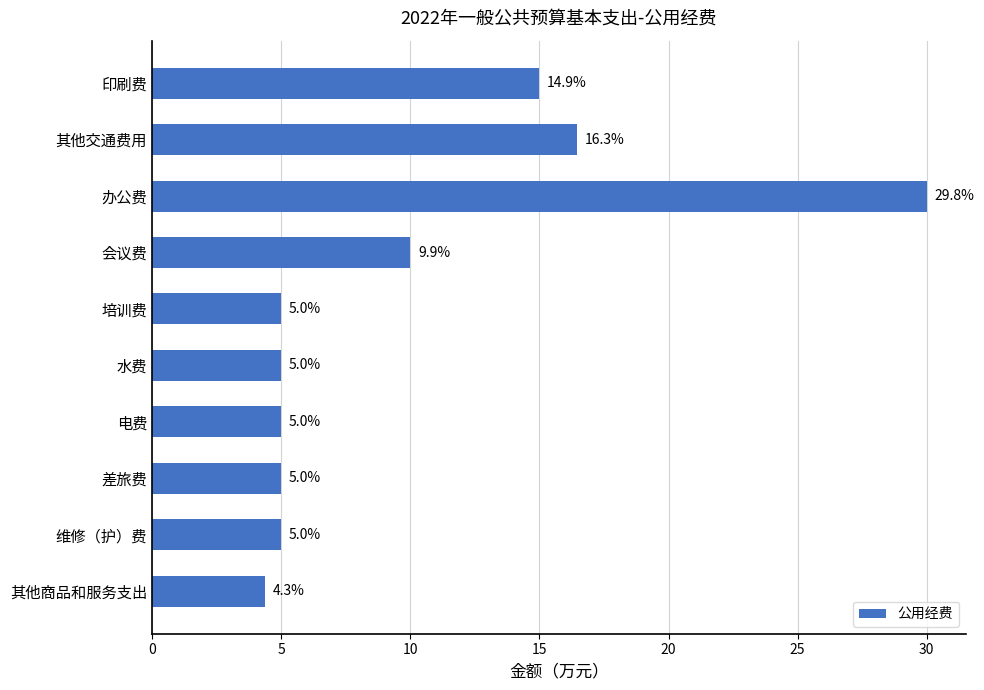

What is the label of the 6th bar from the top?

水费